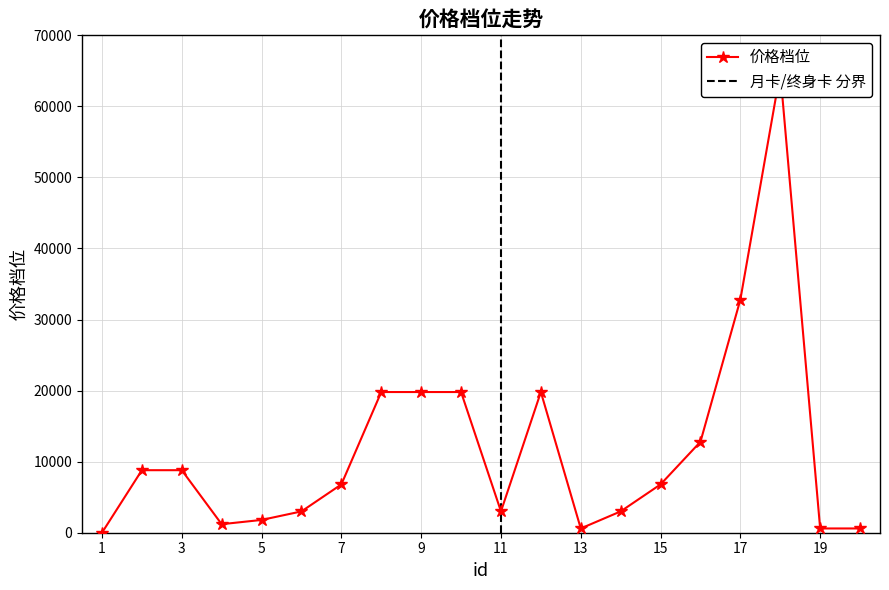

What is the change in value from 2 to 7?

-2000